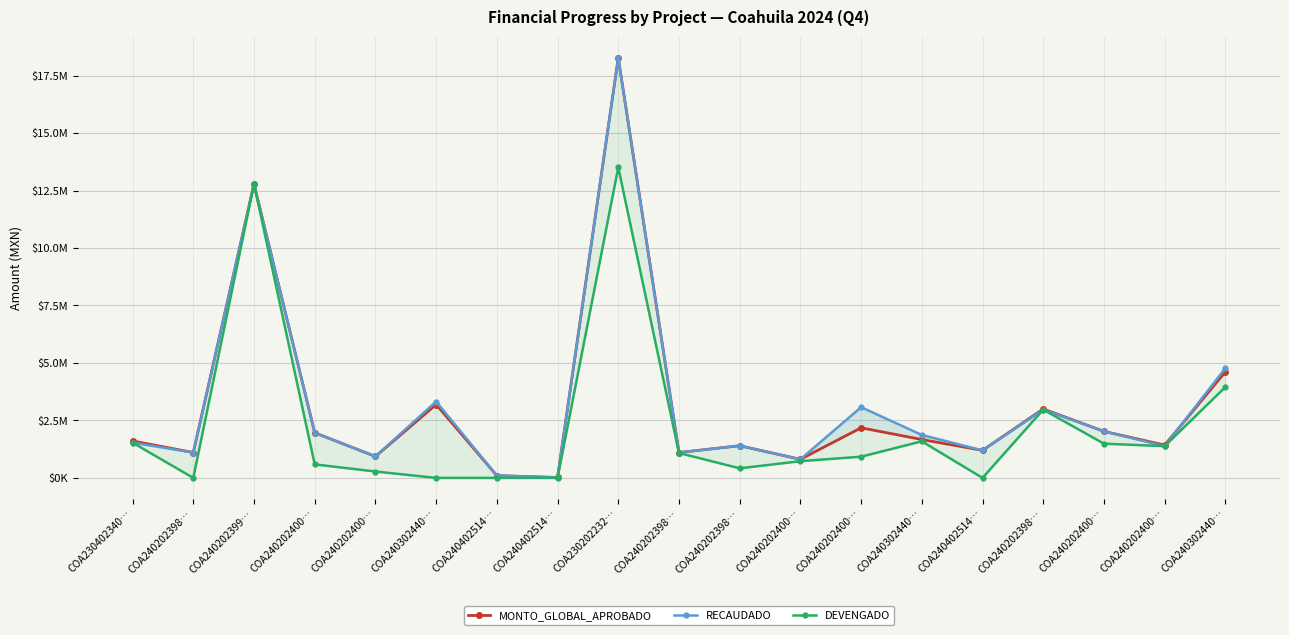

What is the total value across all series at COA240402514…?

202647.4